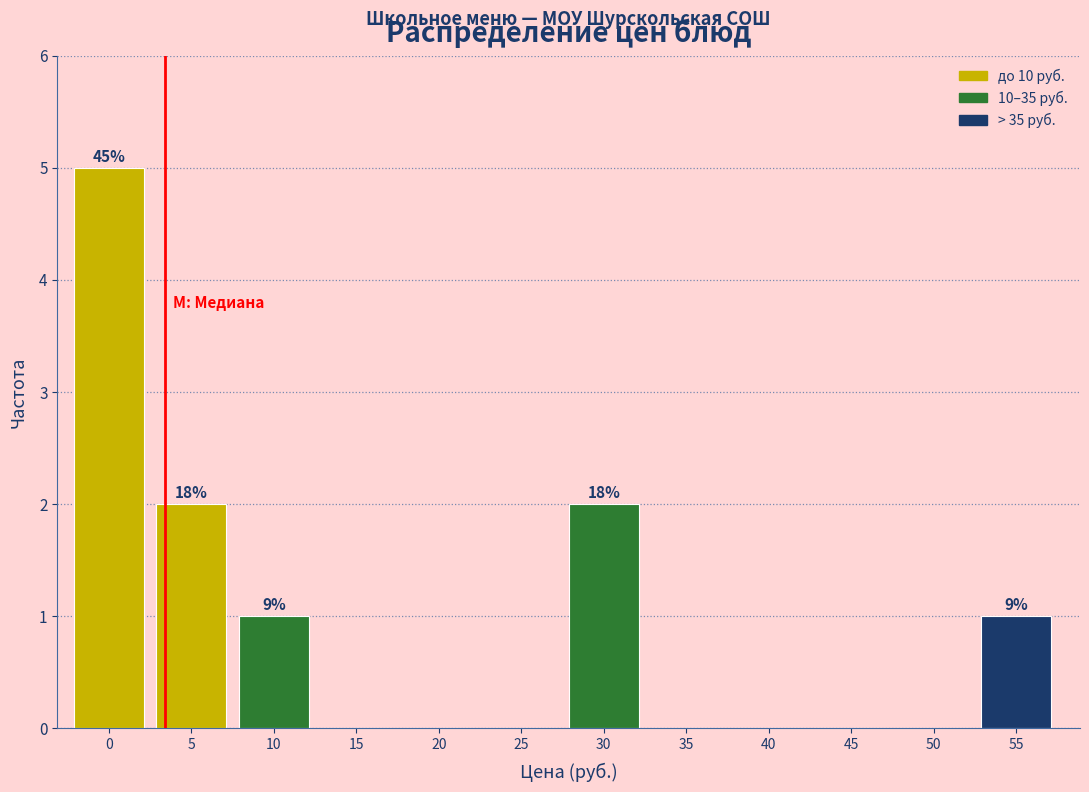

Reading right to left, list all the values displayed in this chart.

55=1	50=0	45=0	40=0	35=0	30=2	25=0	20=0	15=0	10=1	5=2	0=5